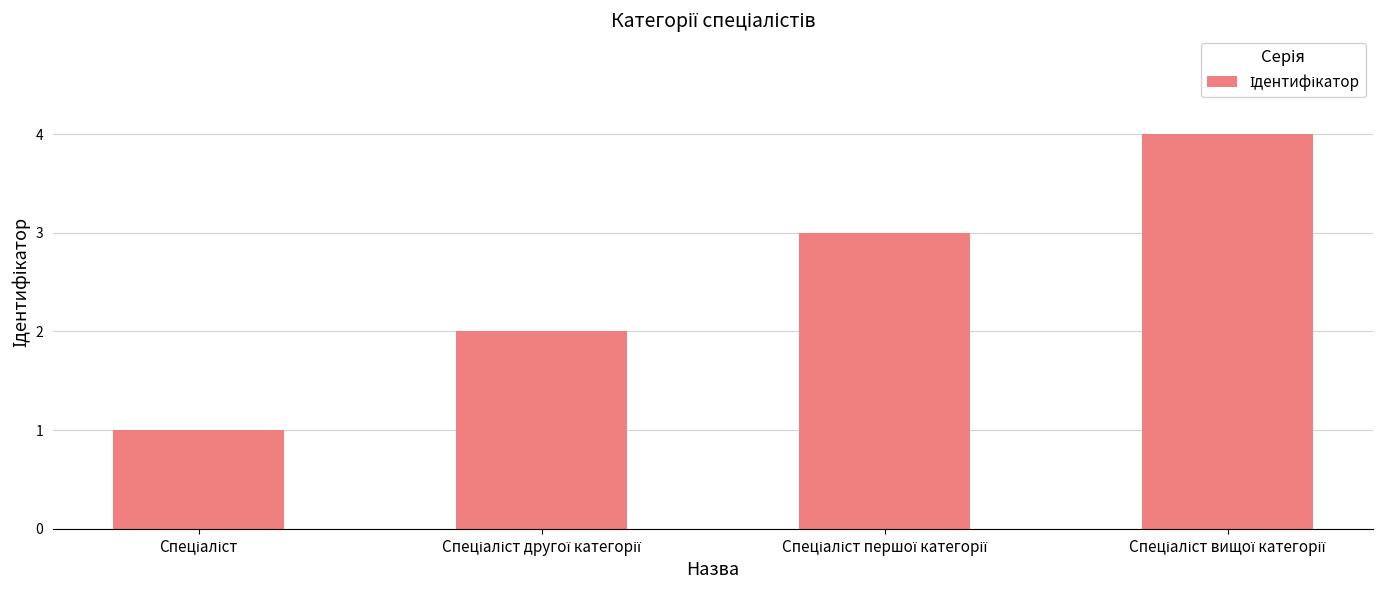

What is the sum of all values?

10